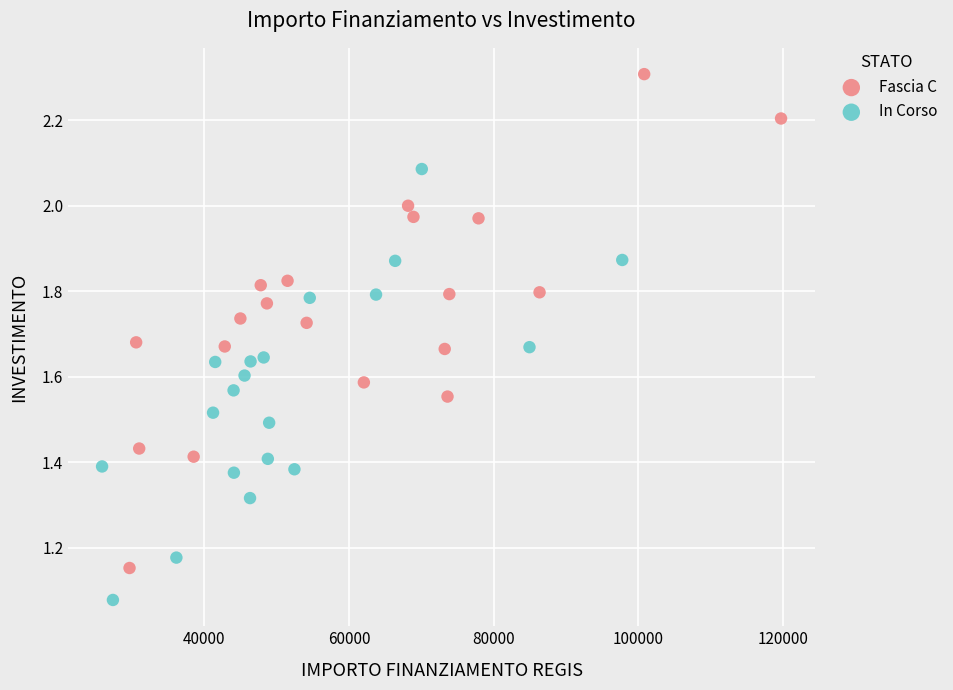

Which series reaches the maximum Y coordinate?

Fascia C